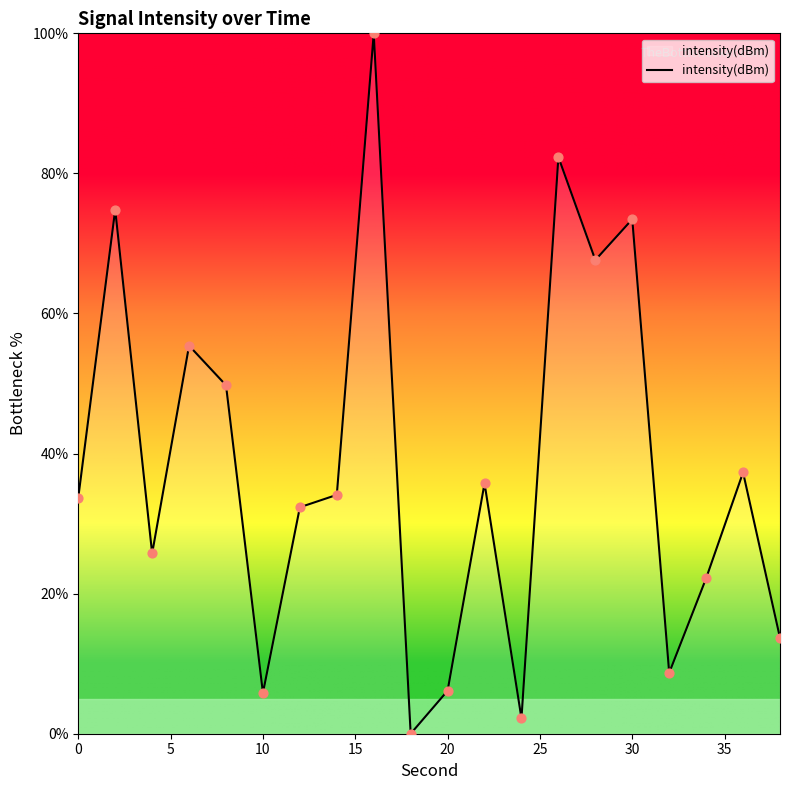

What is the maximum value shown in the chart?

100.0